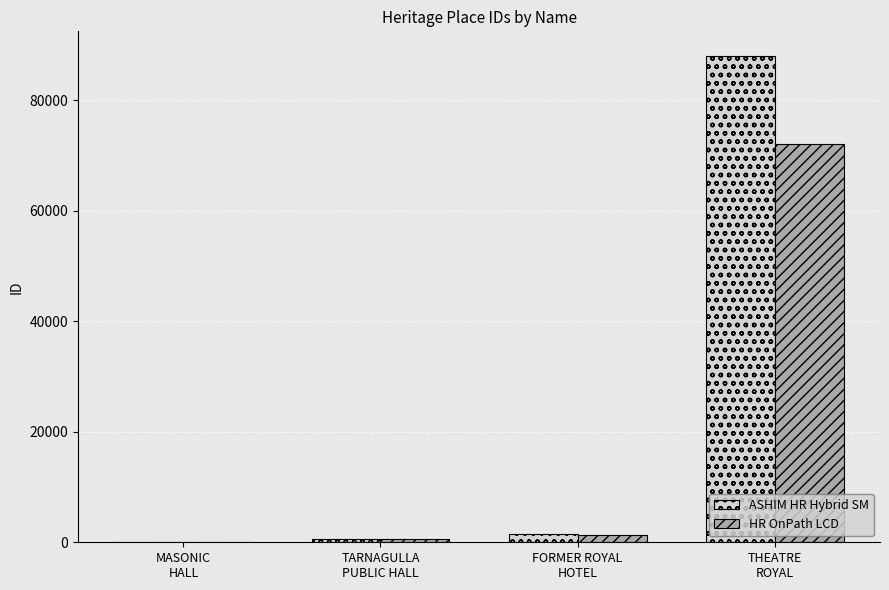

What is the greatest value displayed?

88093.0